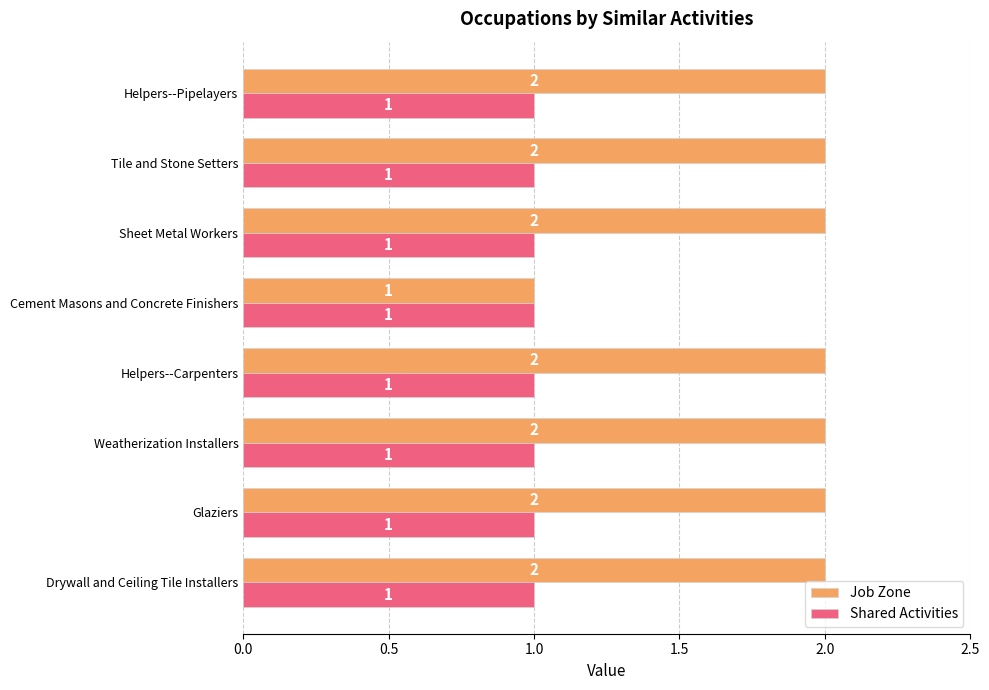

Count the Job Zone values in the range 2 to 3.

7